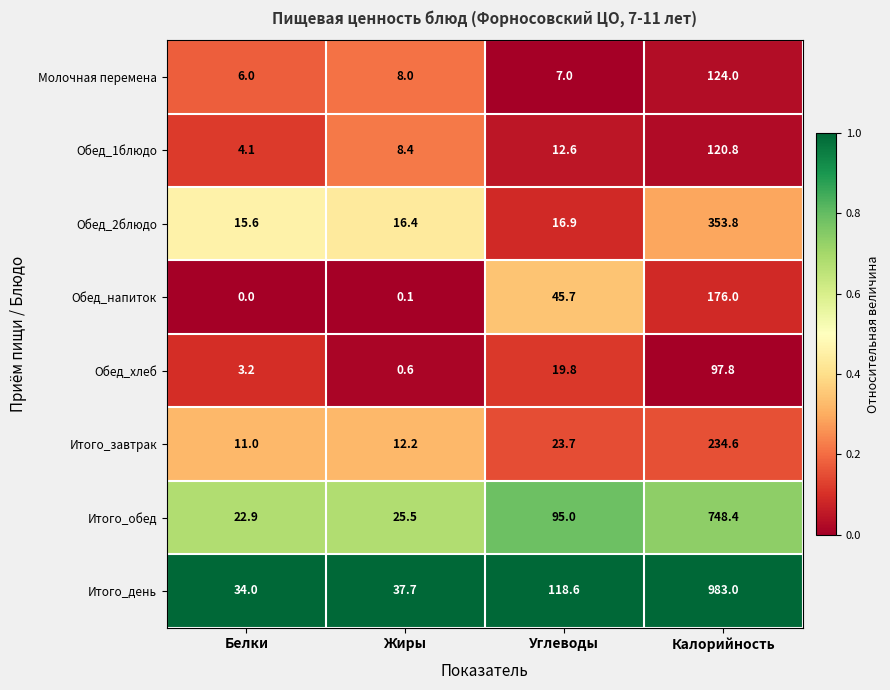

Which series has the largest range (max minus min)?

Итого_день